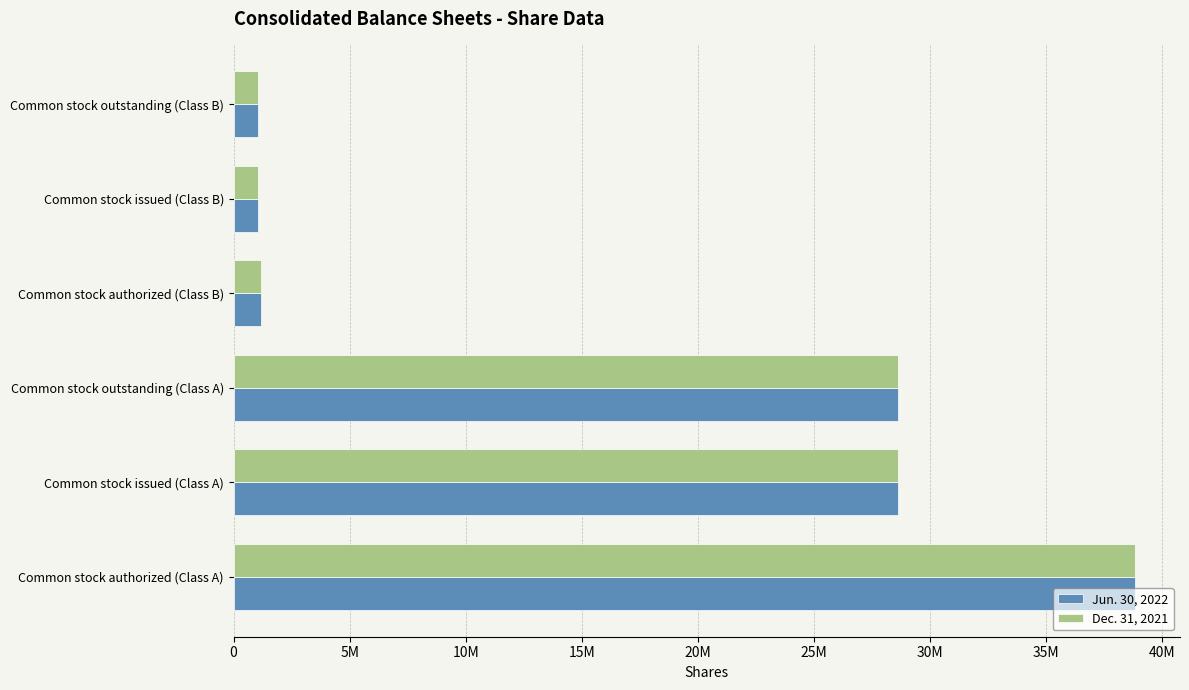

What is the value of the Dec. 31, 2021 bar at the 5th from the left?

1055560